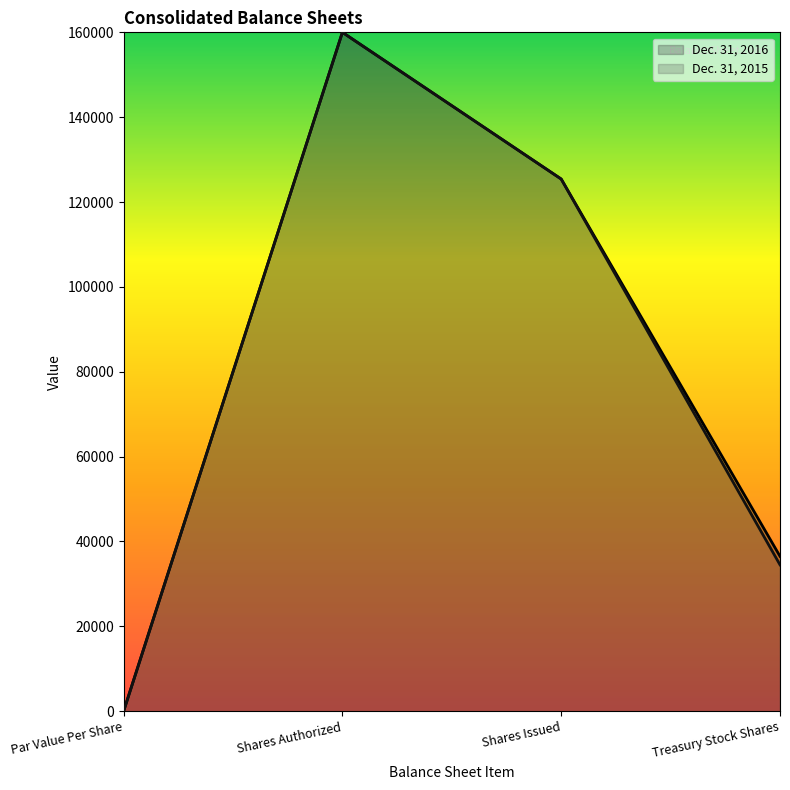

How many values in the Dec. 31, 2015 series exceed 125424?

1